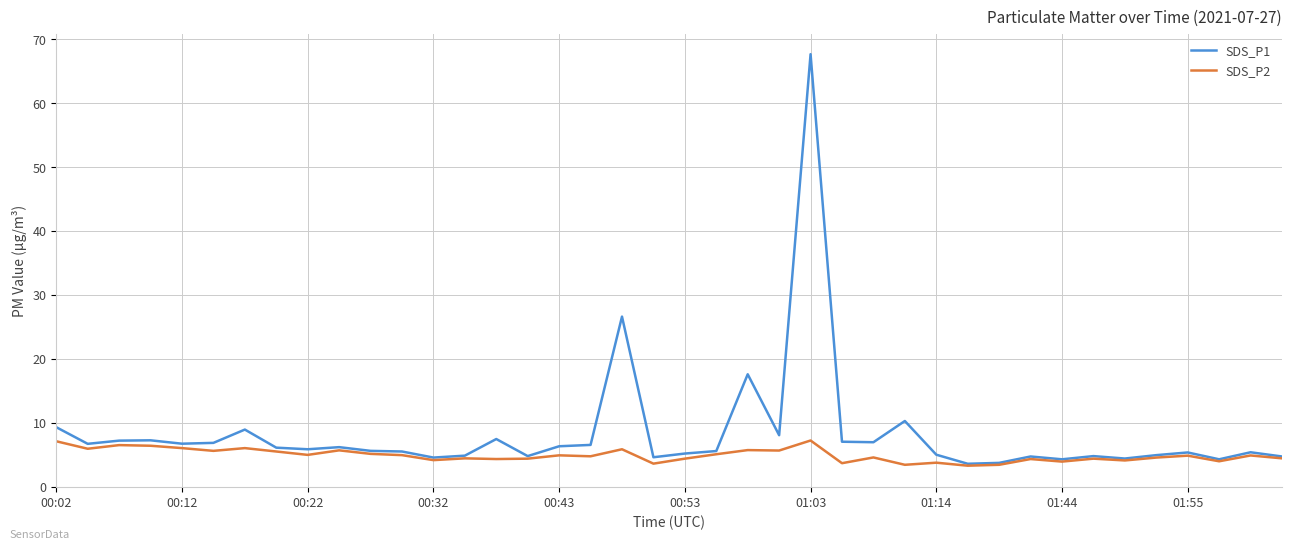

Which series has the largest total across all categories?

SDS_P1